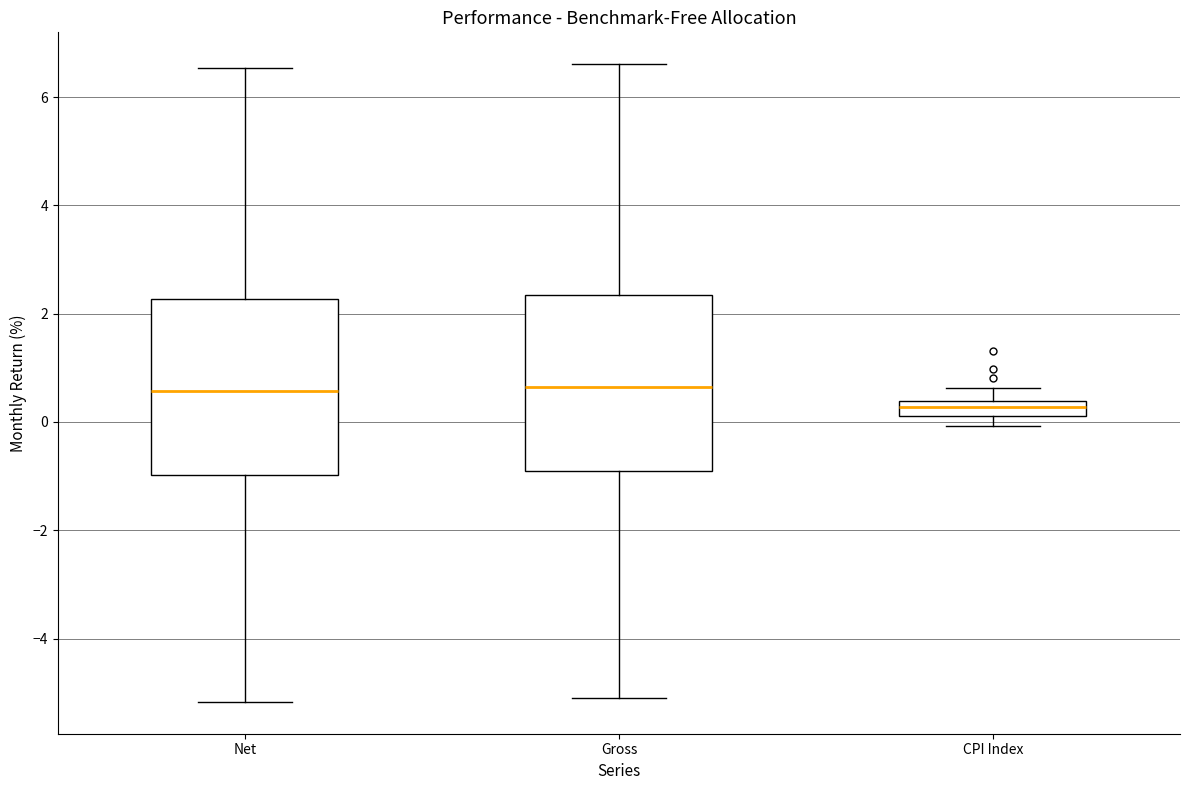

Where does the upper whisker of the box for Net end on the y-axis? The values are not printed on the chart, so give them approximately, as read against the axis.

6.6